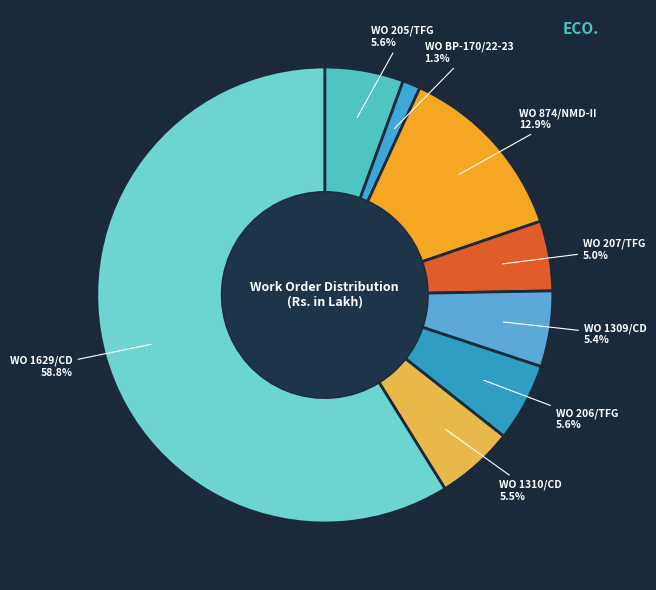

How many slices are in this pie chart?

8